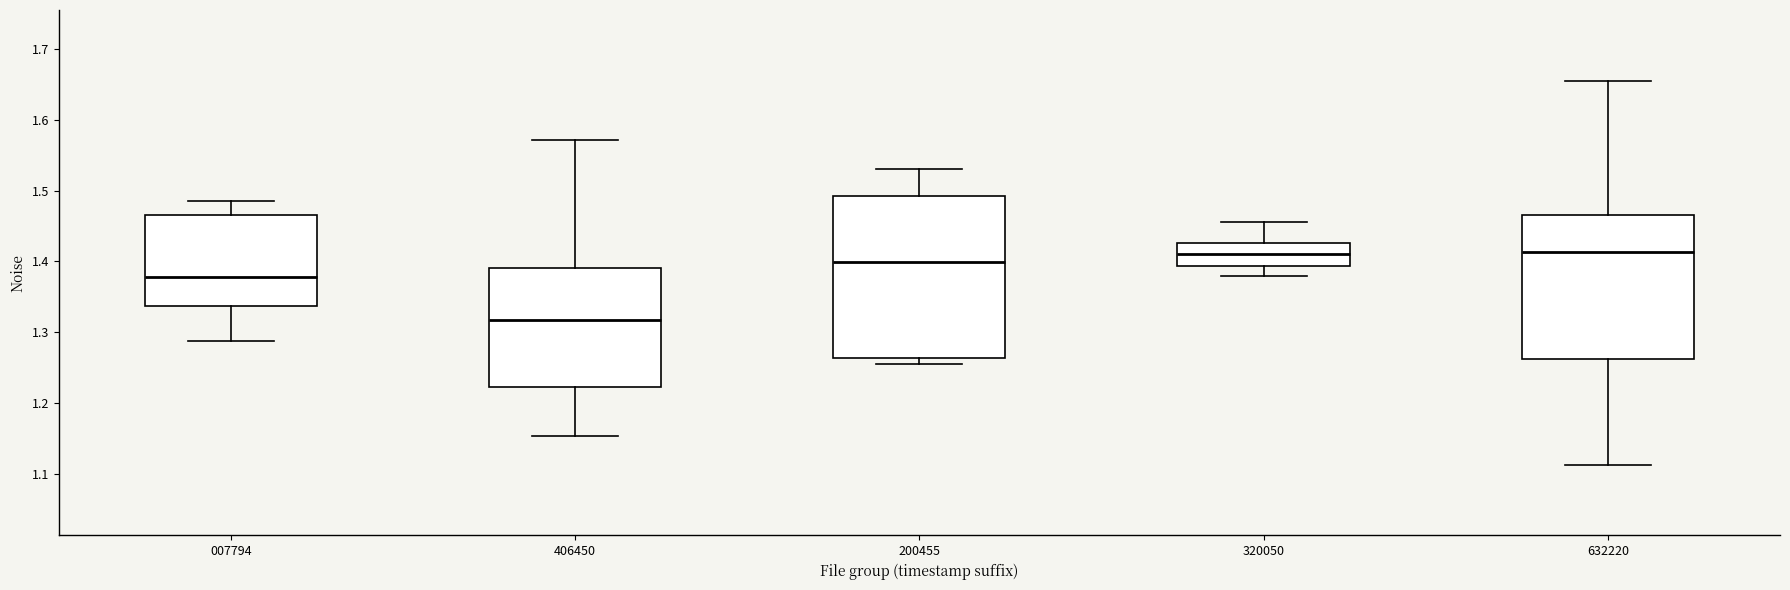

Where does the lower whisker of the box at x = 320050 end on the y-axis? The values are not printed on the chart, so give them approximately, as read against the axis.

1.38